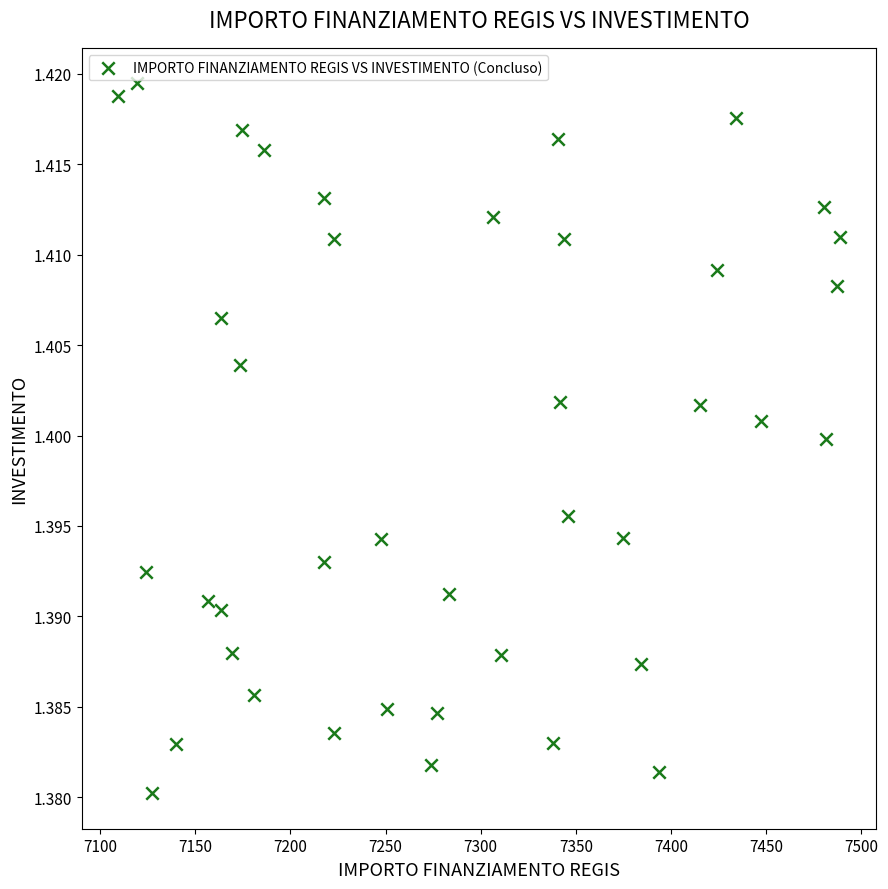

What is the range of X values (max minus min)?

379.7